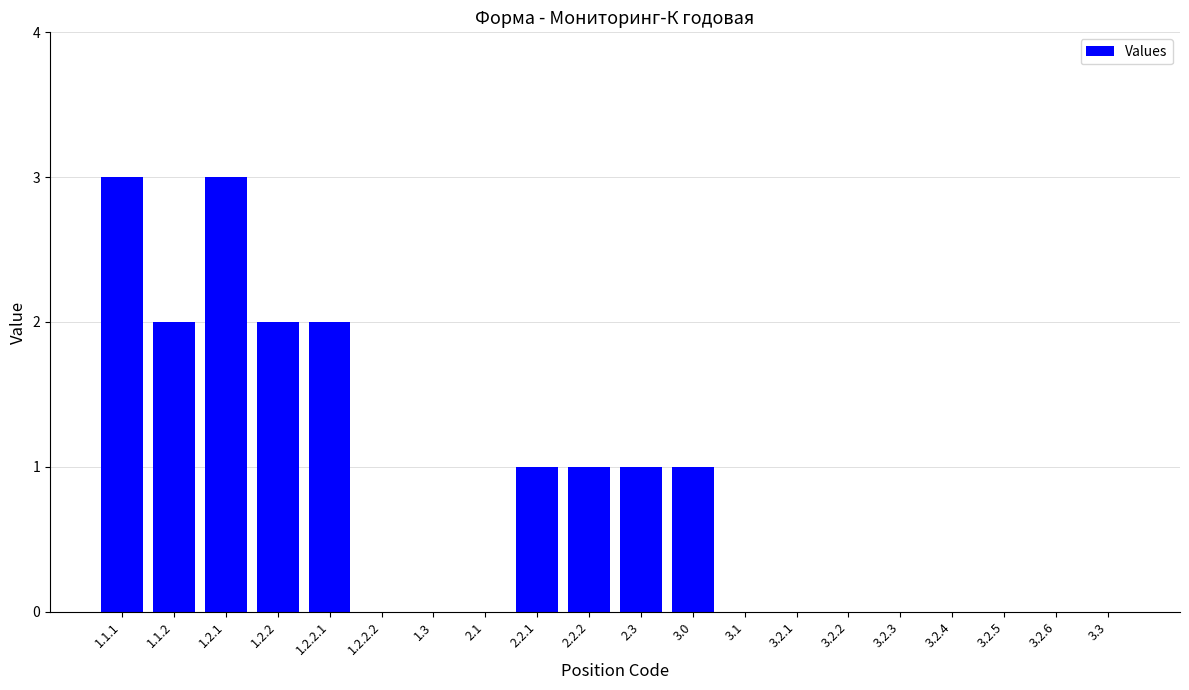

What is the sum of all values?

16